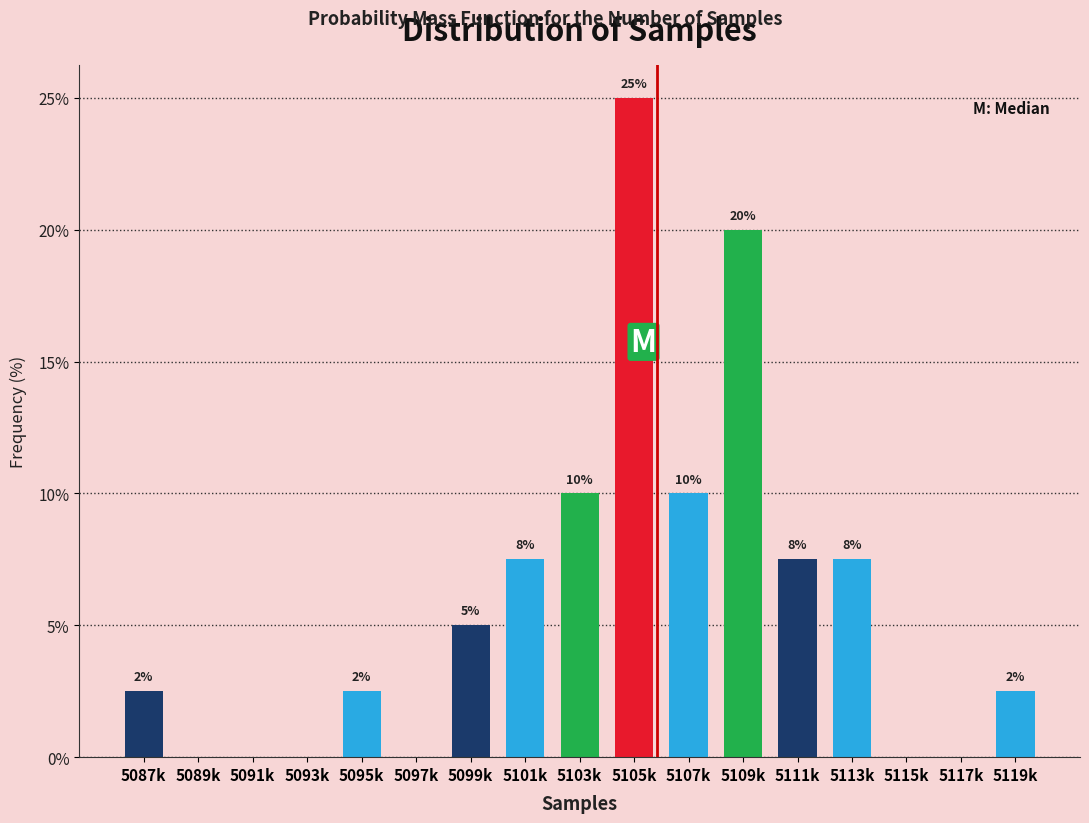

Are the bars horizontal?

No